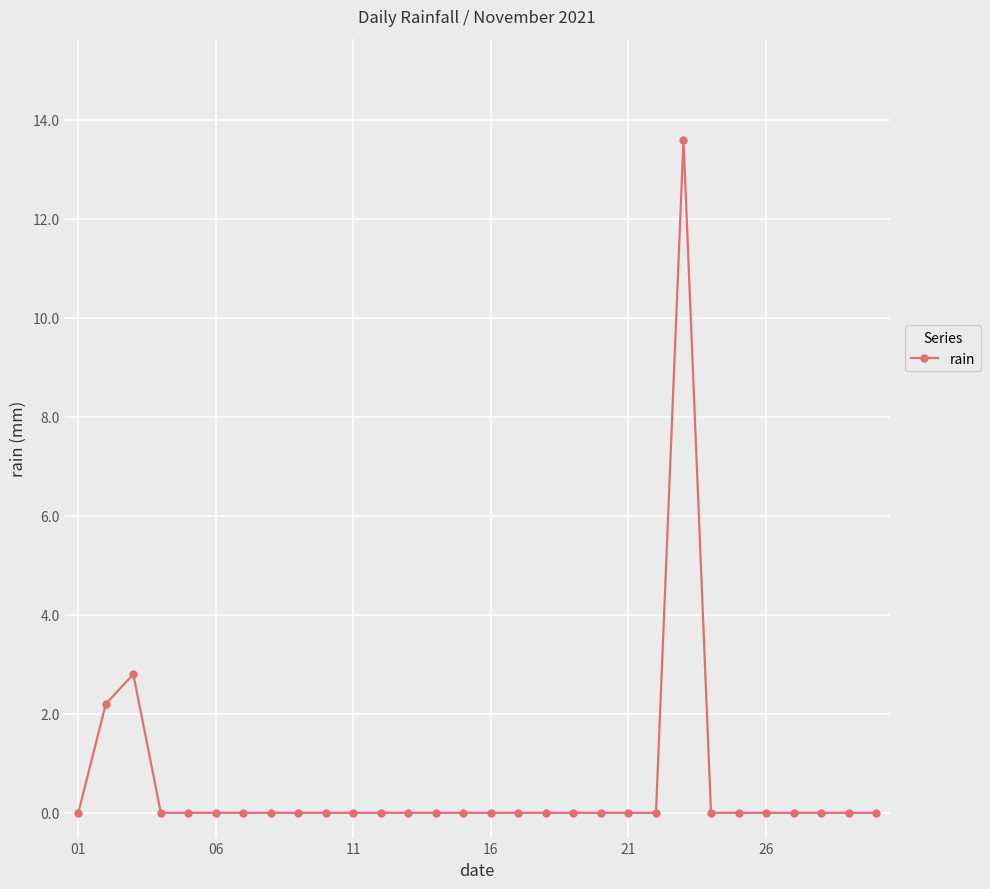

What is the sum of all values?

18.6